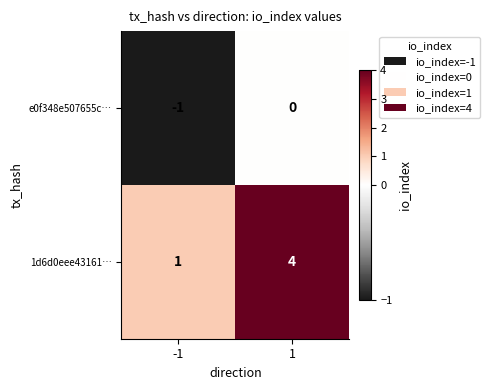

What is the smallest value displayed?

-1